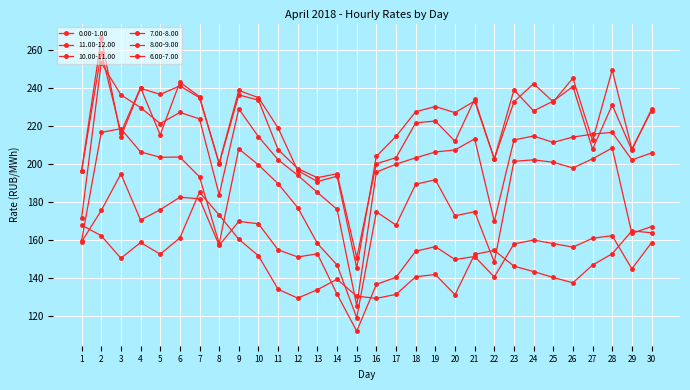

Reading left to right, extract all data points from this chart.

0.00-1.00: 1=168.0	2=162.3	3=150.5	4=158.8	5=152.6	6=161.2	7=185.2	8=173.3	9=160.5	10=151.8	11=134.1	12=129.5	13=133.9	14=139.4	15=130.5	16=129.3	17=131.4	18=140.7	19=141.9	20=131.2	21=152.5	22=154.6	23=146.3	24=143.4	25=140.3	26=137.5	27=146.9	28=152.8	29=164.9	30=163.9
11.00-12.00: 1=196.5	2=258.9	3=216.7	4=240.4	5=215.4	6=243.3	7=235.6	8=200.5	9=238.9	10=235.1	11=219.1	12=196.6	13=190.9	14=193.7	15=145.3	16=204.2	17=214.7	18=227.7	19=230.4	20=227.2	21=233.3	22=202.8	23=232.8	24=242.4	25=232.9	26=245.3	27=212.5	28=249.6	29=208.0	30=228.3
10.00-11.00: 1=196.7	2=266.4	3=214.6	4=240.1	5=236.8	6=241.3	7=235.1	8=200.4	9=236.5	10=233.8	11=207.7	12=197.7	13=192.9	14=195.0	15=150.8	16=200.3	17=203.4	18=221.8	19=222.8	20=212.1	21=234.3	22=202.8	23=239.2	24=228.1	25=233.3	26=240.9	27=207.9	28=231.2	29=207.4	30=228.9
7.00-8.00: 1=159.8	2=216.8	3=218.7	4=206.5	5=203.7	6=203.8	7=193.3	8=158.2	9=208.1	10=199.7	11=189.8	12=177.1	13=158.3	14=146.9	15=119.1	16=174.9	17=167.9	18=189.5	19=191.8	20=172.9	21=175.0	22=148.4	23=201.5	24=202.3	25=201.0	26=198.0	27=202.8	28=208.6	29=163.5	30=167.2
8.00-9.00: 1=171.6	2=253.4	3=236.6	4=229.9	5=221.4	6=227.3	7=223.9	8=184.0	9=229.2	10=214.5	11=202.4	12=194.2	13=185.2	14=176.2	15=125.5	16=195.8	17=200.0	18=203.4	19=206.4	20=207.5	21=213.3	22=169.8	23=212.8	24=214.9	25=211.5	26=214.3	27=215.8	28=216.8	29=202.3	30=205.9
6.00-7.00: 1=159.1	2=175.6	3=194.9	4=170.6	5=176.0	6=182.6	7=181.8	8=157.2	9=169.9	10=168.6	11=154.9	12=151.2	13=152.8	14=131.5	15=112.1	16=136.7	17=140.4	18=154.2	19=156.6	20=149.8	21=151.4	22=140.6	23=158.0	24=160.1	25=158.2	26=156.3	27=161.0	28=162.4	29=144.9	30=158.6